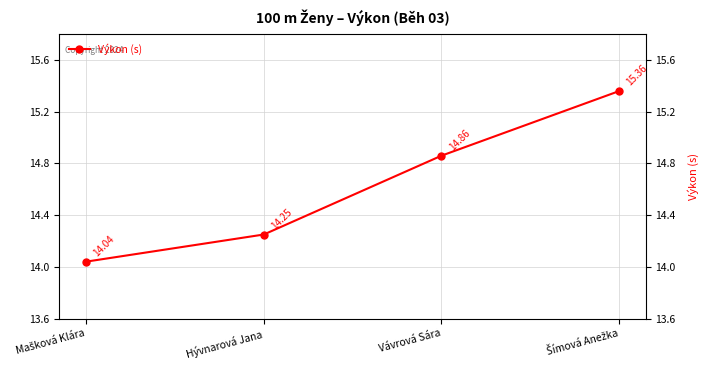

What is the greatest value displayed?

15.4